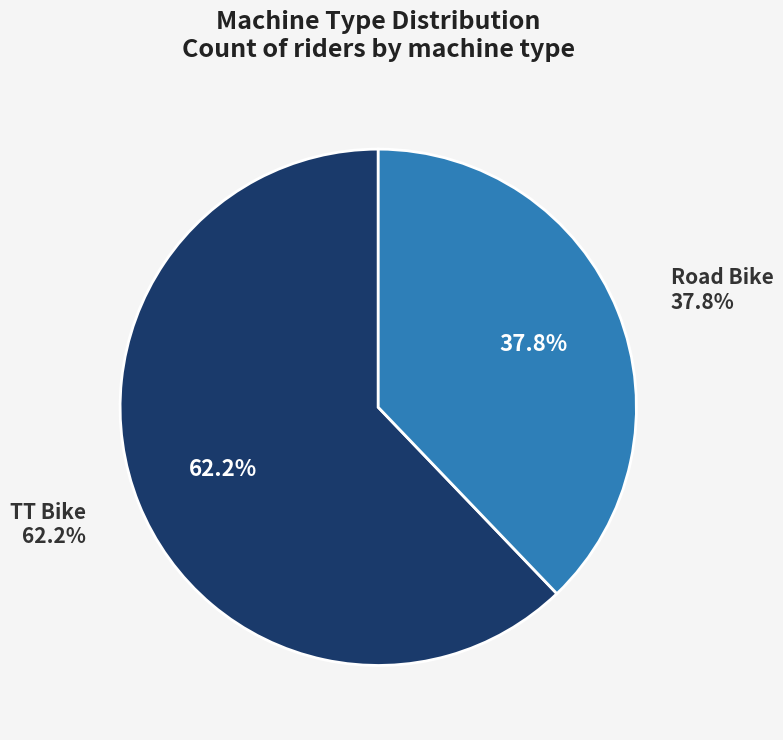

Approximately how many times larger is the value at Road Bike compared to TT Bike?

0.6